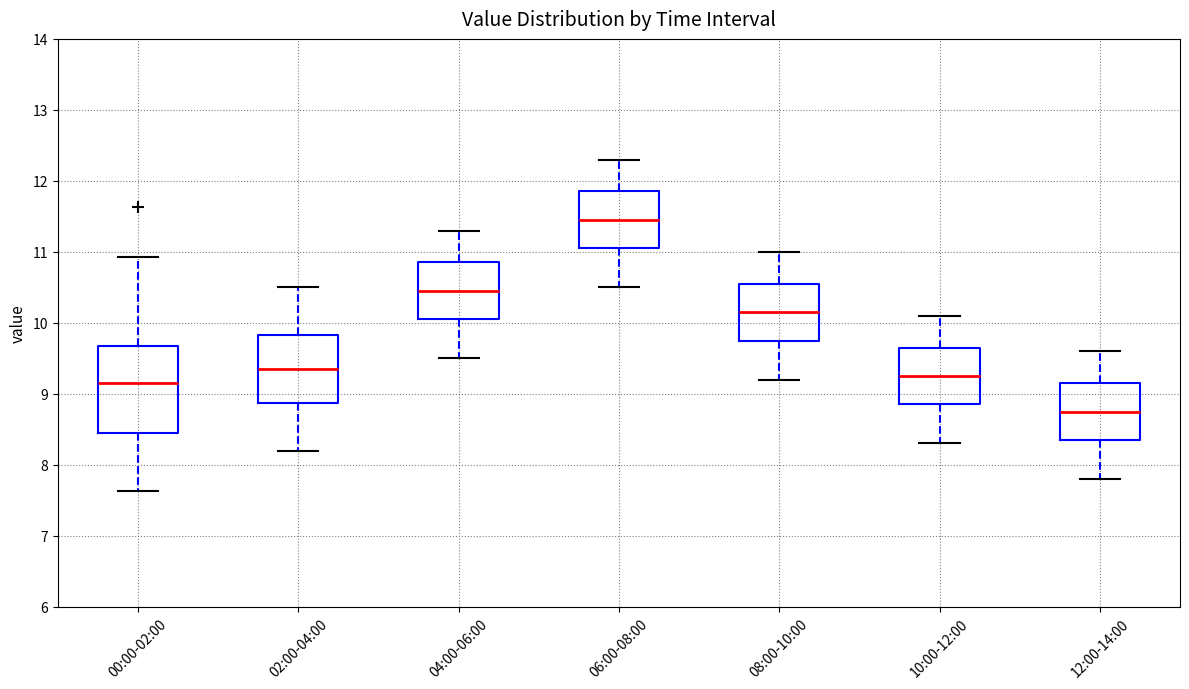

Where does the median line of the box for 04:00-06:00 sit on the y-axis? The values are not printed on the chart, so give them approximately, as read against the axis.

10.5